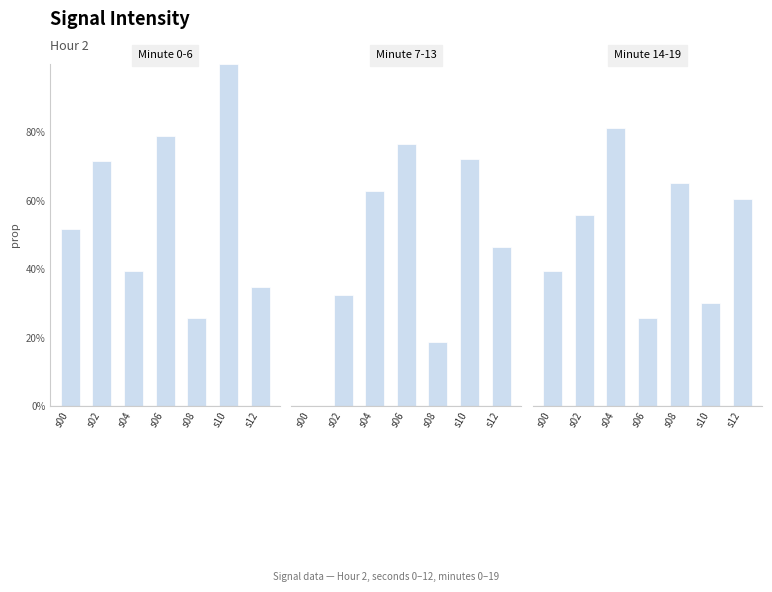

Which category has the highest value in the Minute 7-13 series?

s06